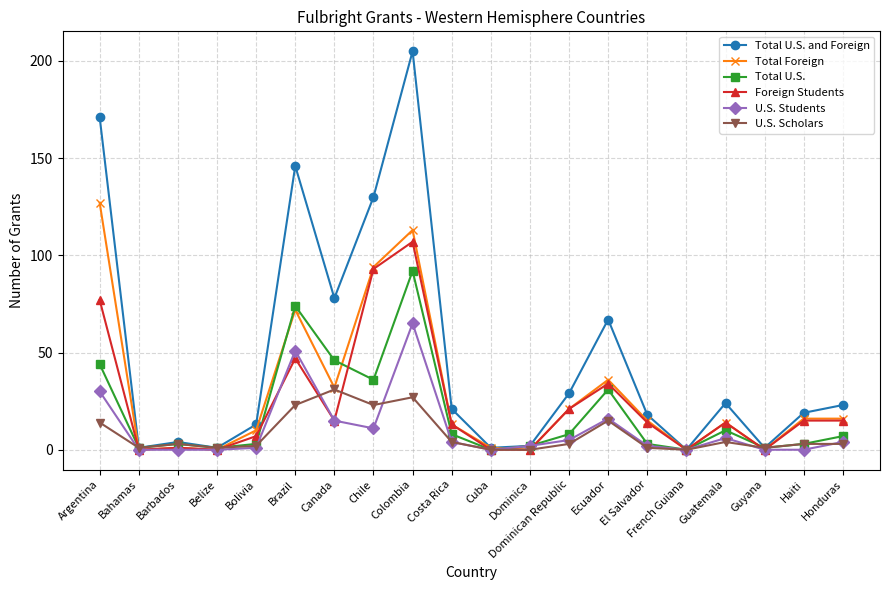

Between Brazil and Guyana, which series saw the biggest shift?

Total U.S. and Foreign